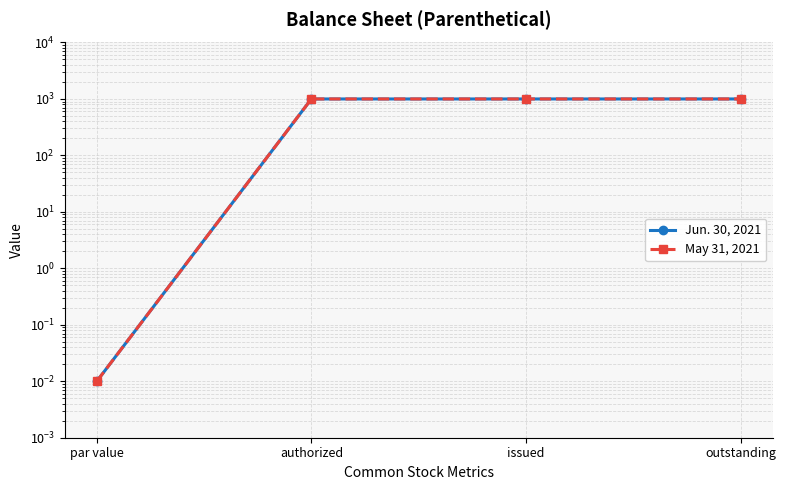

Which series has the widest spread of values?

Jun. 30, 2021